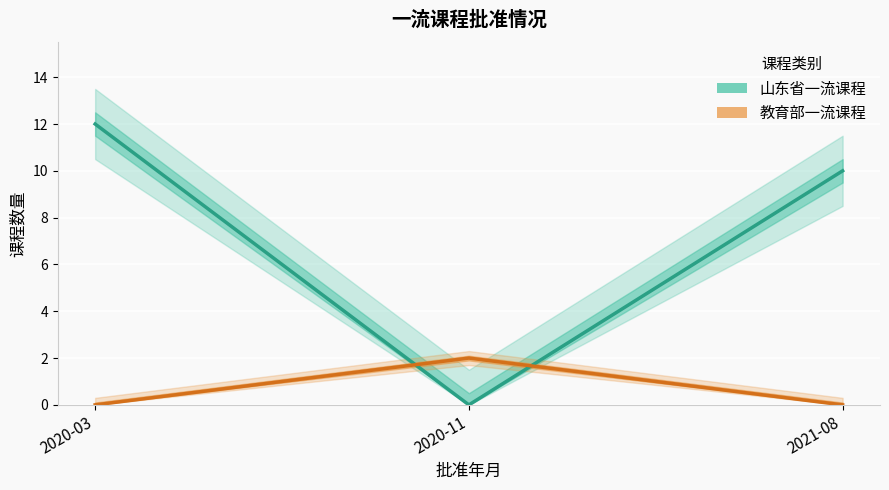

List the series in order of their peak value, lowest first.

教育部一流课程, 山东省一流课程